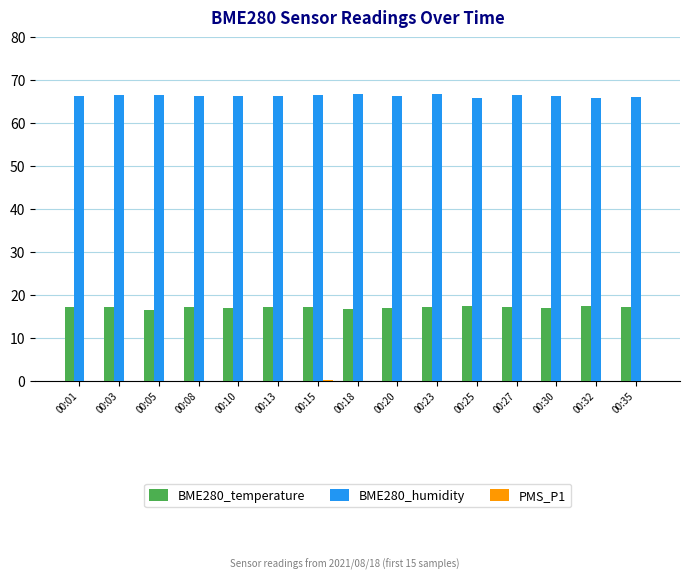

What is the average value of the BME280_temperature series?

17.2